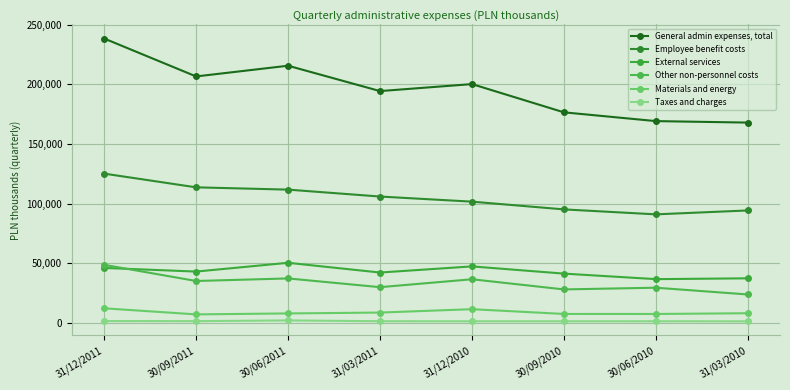

How many values in the General admin expenses, total series are below 200258?

4